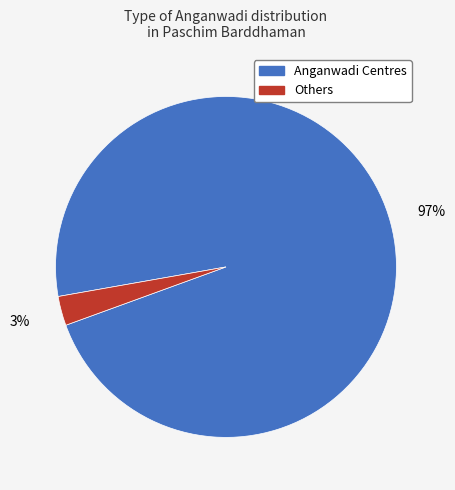

To the nearest percent, what is the average slice percentage?

50%